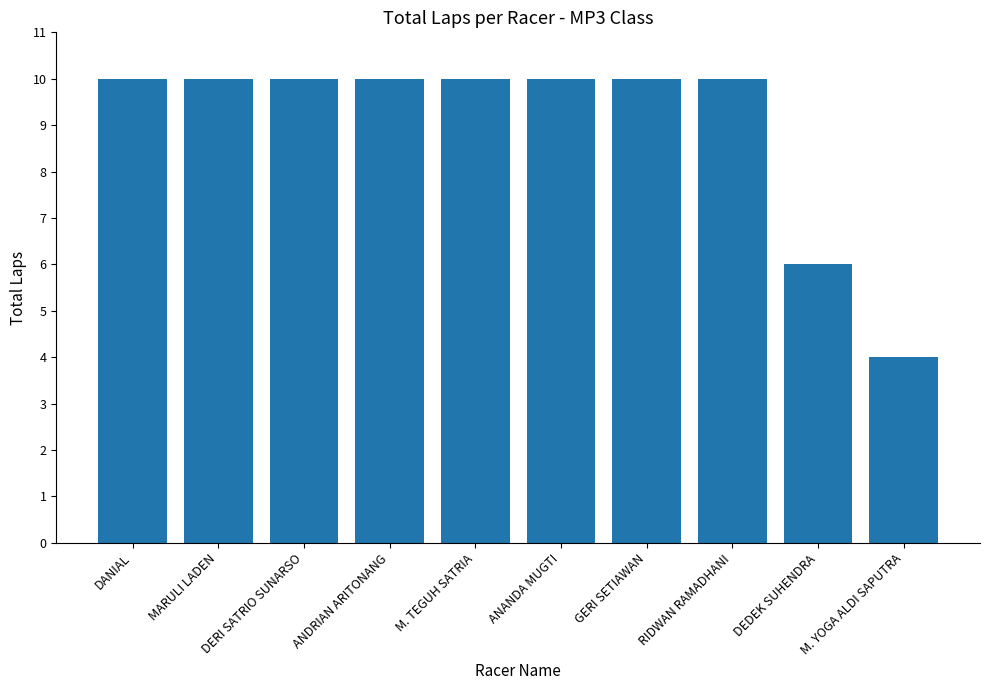

How many data points are less than 10?

2